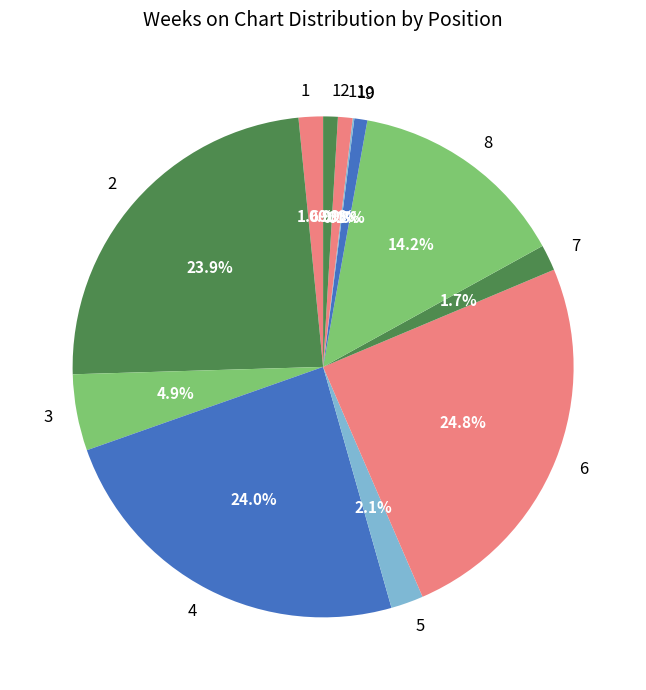

What is the largest slice in the pie chart?

6